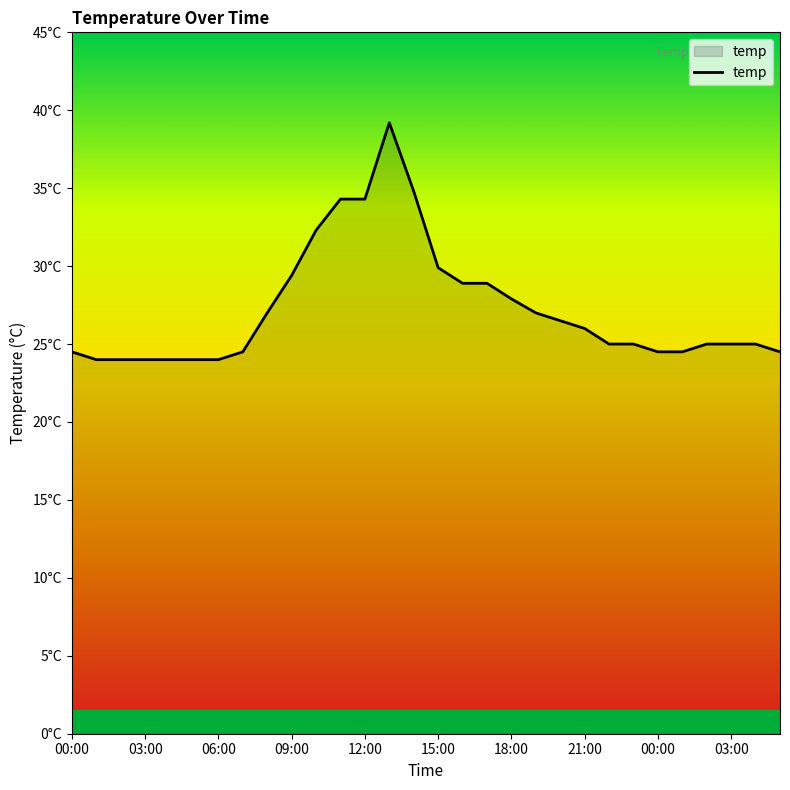

How many points are higher than both their immediate neighbors (excluding endpoints)?

1